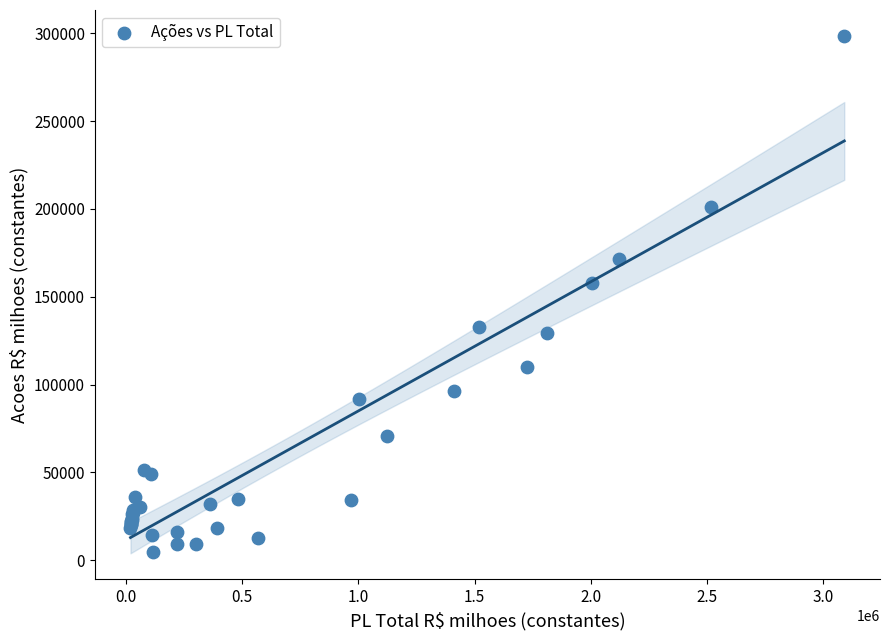

What Y value in the scatter plot is closest to 151565?

157694.3